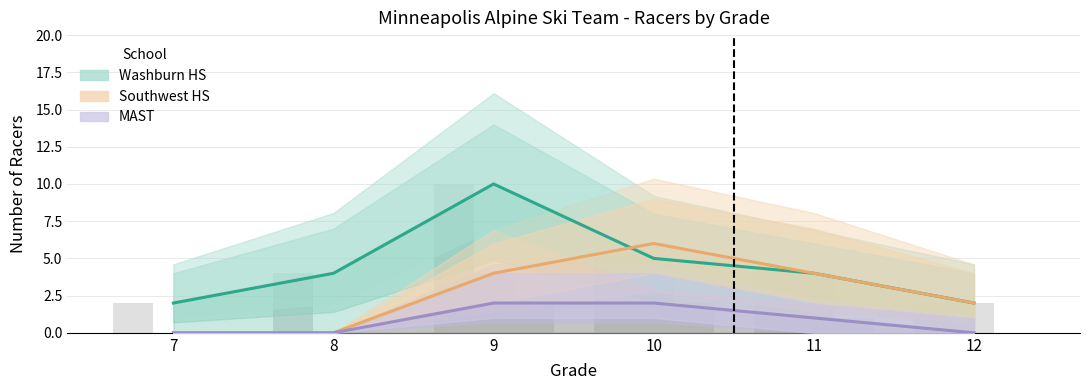

At which category is the sum across all series the highest?

9